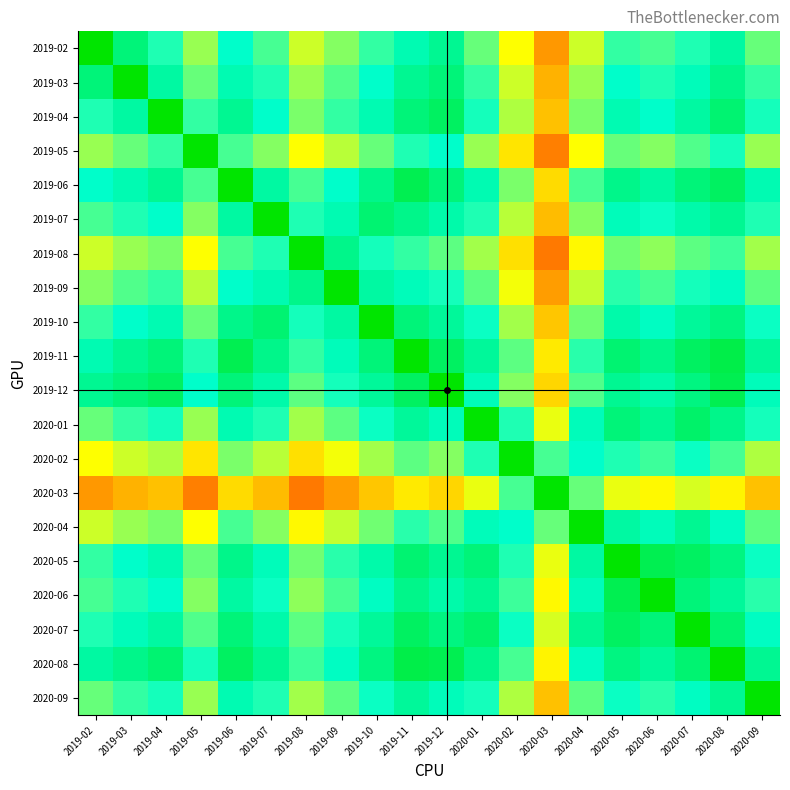

Reading left to right, list all the values displayed in this chart.

2019-02: 2019-02=1.0	2019-03=0.8	2019-04=0.7	2019-05=0.6	2019-06=0.8	2019-07=0.7	2019-08=0.6	2019-09=0.6	2019-10=0.7	2019-11=0.8	2019-12=0.8	2020-01=0.7	2020-02=0.5	2020-03=0.3	2020-04=0.6	2020-05=0.7	2020-06=0.7	2020-07=0.7	2020-08=0.8	2020-09=0.7
2019-03: 2019-02=0.8	2019-03=1.0	2019-04=0.8	2019-05=0.7	2019-06=0.8	2019-07=0.7	2019-08=0.6	2019-09=0.7	2019-10=0.8	2019-11=0.8	2019-12=0.8	2020-01=0.7	2020-02=0.6	2020-03=0.3	2020-04=0.6	2020-05=0.8	2020-06=0.7	2020-07=0.8	2020-08=0.8	2020-09=0.7
2019-04: 2019-02=0.7	2019-03=0.8	2019-04=1.0	2019-05=0.7	2019-06=0.8	2019-07=0.8	2019-08=0.6	2019-09=0.7	2019-10=0.8	2019-11=0.8	2019-12=0.9	2020-01=0.7	2020-02=0.6	2020-03=0.4	2020-04=0.6	2020-05=0.8	2020-06=0.8	2020-07=0.8	2020-08=0.9	2020-09=0.7
2019-05: 2019-02=0.6	2019-03=0.7	2019-04=0.7	2019-05=1.0	2019-06=0.7	2019-07=0.6	2019-08=0.5	2019-09=0.6	2019-10=0.7	2019-11=0.7	2019-12=0.8	2020-01=0.6	2020-02=0.5	2020-03=0.2	2020-04=0.5	2020-05=0.7	2020-06=0.6	2020-07=0.7	2020-08=0.7	2020-09=0.6
2019-06: 2019-02=0.8	2019-03=0.8	2019-04=0.8	2019-05=0.7	2019-06=1.0	2019-07=0.8	2019-08=0.7	2019-09=0.8	2019-10=0.8	2019-11=0.9	2019-12=0.8	2020-01=0.8	2020-02=0.6	2020-03=0.4	2020-04=0.7	2020-05=0.8	2020-06=0.8	2020-07=0.8	2020-08=0.9	2020-09=0.8
2019-07: 2019-02=0.7	2019-03=0.7	2019-04=0.8	2019-05=0.6	2019-06=0.8	2019-07=1.0	2019-08=0.7	2019-09=0.8	2019-10=0.9	2019-11=0.8	2019-12=0.8	2020-01=0.7	2020-02=0.6	2020-03=0.4	2020-04=0.6	2020-05=0.8	2020-06=0.7	2020-07=0.8	2020-08=0.8	2020-09=0.7
2019-08: 2019-02=0.6	2019-03=0.6	2019-04=0.6	2019-05=0.5	2019-06=0.7	2019-07=0.7	2019-08=1.0	2019-09=0.8	2019-10=0.7	2019-11=0.7	2019-12=0.7	2020-01=0.6	2020-02=0.4	2020-03=0.2	2020-04=0.5	2020-05=0.6	2020-06=0.6	2020-07=0.7	2020-08=0.7	2020-09=0.6
2019-09: 2019-02=0.6	2019-03=0.7	2019-04=0.7	2019-05=0.6	2019-06=0.8	2019-07=0.8	2019-08=0.8	2019-09=1.0	2019-10=0.8	2019-11=0.8	2019-12=0.7	2020-01=0.7	2020-02=0.5	2020-03=0.3	2020-04=0.6	2020-05=0.7	2020-06=0.7	2020-07=0.7	2020-08=0.8	2020-09=0.7
2019-10: 2019-02=0.7	2019-03=0.8	2019-04=0.8	2019-05=0.7	2019-06=0.8	2019-07=0.9	2019-08=0.7	2019-09=0.8	2019-10=1.0	2019-11=0.8	2019-12=0.8	2020-01=0.7	2020-02=0.6	2020-03=0.4	2020-04=0.6	2020-05=0.8	2020-06=0.8	2020-07=0.8	2020-08=0.8	2020-09=0.7
2019-11: 2019-02=0.8	2019-03=0.8	2019-04=0.8	2019-05=0.7	2019-06=0.9	2019-07=0.8	2019-08=0.7	2019-09=0.8	2019-10=0.8	2019-11=1.0	2019-12=0.9	2020-01=0.8	2020-02=0.7	2020-03=0.5	2020-04=0.7	2020-05=0.9	2020-06=0.8	2020-07=0.9	2020-08=0.9	2020-09=0.8
2019-12: 2019-02=0.8	2019-03=0.8	2019-04=0.9	2019-05=0.8	2019-06=0.8	2019-07=0.8	2019-08=0.7	2019-09=0.7	2019-10=0.8	2019-11=0.9	2019-12=1.0	2020-01=0.8	2020-02=0.6	2020-03=0.4	2020-04=0.7	2020-05=0.8	2020-06=0.8	2020-07=0.8	2020-08=0.9	2020-09=0.8
2020-01: 2019-02=0.7	2019-03=0.7	2019-04=0.7	2019-05=0.6	2019-06=0.8	2019-07=0.7	2019-08=0.6	2019-09=0.7	2019-10=0.7	2019-11=0.8	2019-12=0.8	2020-01=1.0	2020-02=0.7	2020-03=0.5	2020-04=0.8	2020-05=0.8	2020-06=0.8	2020-07=0.9	2020-08=0.8	2020-09=0.7
2020-02: 2019-02=0.5	2019-03=0.6	2019-04=0.6	2019-05=0.5	2019-06=0.6	2019-07=0.6	2019-08=0.4	2019-09=0.5	2019-10=0.6	2019-11=0.7	2019-12=0.6	2020-01=0.7	2020-02=1.0	2020-03=0.7	2020-04=0.8	2020-05=0.7	2020-06=0.7	2020-07=0.7	2020-08=0.7	2020-09=0.6
2020-03: 2019-02=0.3	2019-03=0.3	2019-04=0.4	2019-05=0.2	2019-06=0.4	2019-07=0.4	2019-08=0.2	2019-09=0.3	2019-10=0.4	2019-11=0.5	2019-12=0.4	2020-01=0.5	2020-02=0.7	2020-03=1.0	2020-04=0.7	2020-05=0.5	2020-06=0.5	2020-07=0.5	2020-08=0.5	2020-09=0.4
2020-04: 2019-02=0.6	2019-03=0.6	2019-04=0.6	2019-05=0.5	2019-06=0.7	2019-07=0.6	2019-08=0.5	2019-09=0.6	2019-10=0.6	2019-11=0.7	2019-12=0.7	2020-01=0.8	2020-02=0.8	2020-03=0.7	2020-04=1.0	2020-05=0.8	2020-06=0.8	2020-07=0.8	2020-08=0.8	2020-09=0.7
2020-05: 2019-02=0.7	2019-03=0.8	2019-04=0.8	2019-05=0.7	2019-06=0.8	2019-07=0.8	2019-08=0.6	2019-09=0.7	2019-10=0.8	2019-11=0.9	2019-12=0.8	2020-01=0.8	2020-02=0.7	2020-03=0.5	2020-04=0.8	2020-05=1.0	2020-06=0.9	2020-07=0.9	2020-08=0.8	2020-09=0.7
2020-06: 2019-02=0.7	2019-03=0.7	2019-04=0.8	2019-05=0.6	2019-06=0.8	2019-07=0.7	2019-08=0.6	2019-09=0.7	2019-10=0.8	2019-11=0.8	2019-12=0.8	2020-01=0.8	2020-02=0.7	2020-03=0.5	2020-04=0.8	2020-05=0.9	2020-06=1.0	2020-07=0.8	2020-08=0.8	2020-09=0.7
2020-07: 2019-02=0.7	2019-03=0.8	2019-04=0.8	2019-05=0.7	2019-06=0.8	2019-07=0.8	2019-08=0.7	2019-09=0.7	2019-10=0.8	2019-11=0.9	2019-12=0.8	2020-01=0.9	2020-02=0.7	2020-03=0.5	2020-04=0.8	2020-05=0.9	2020-06=0.8	2020-07=1.0	2020-08=0.9	2020-09=0.8
2020-08: 2019-02=0.8	2019-03=0.8	2019-04=0.9	2019-05=0.7	2019-06=0.9	2019-07=0.8	2019-08=0.7	2019-09=0.8	2019-10=0.8	2019-11=0.9	2019-12=0.9	2020-01=0.8	2020-02=0.7	2020-03=0.5	2020-04=0.8	2020-05=0.8	2020-06=0.8	2020-07=0.9	2020-08=1.0	2020-09=0.8
2020-09: 2019-02=0.7	2019-03=0.7	2019-04=0.7	2019-05=0.6	2019-06=0.8	2019-07=0.7	2019-08=0.6	2019-09=0.7	2019-10=0.7	2019-11=0.8	2019-12=0.8	2020-01=0.7	2020-02=0.6	2020-03=0.4	2020-04=0.7	2020-05=0.7	2020-06=0.7	2020-07=0.8	2020-08=0.8	2020-09=1.0